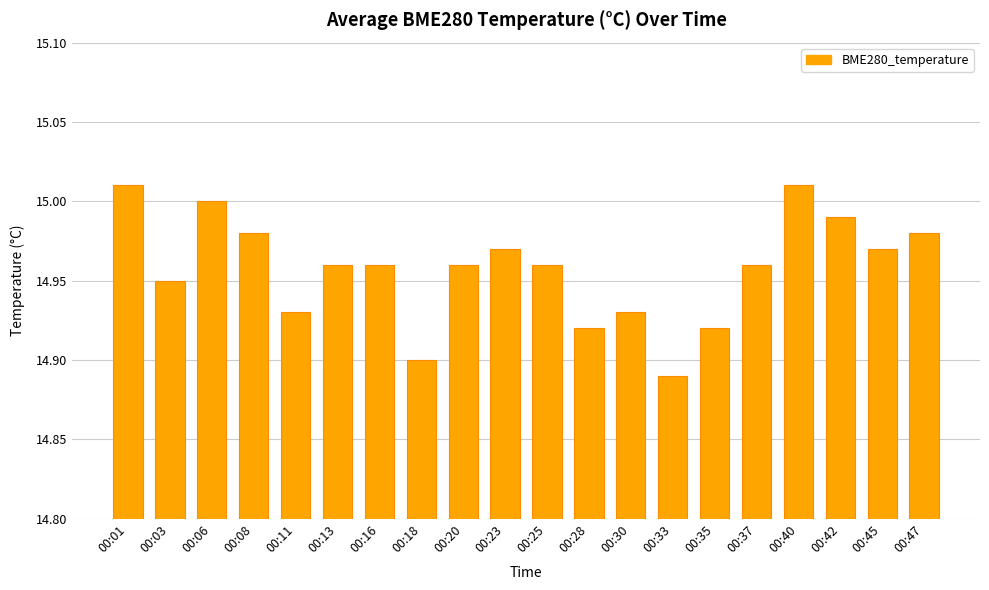

Which label corresponds to the smallest value in the chart?

00:33